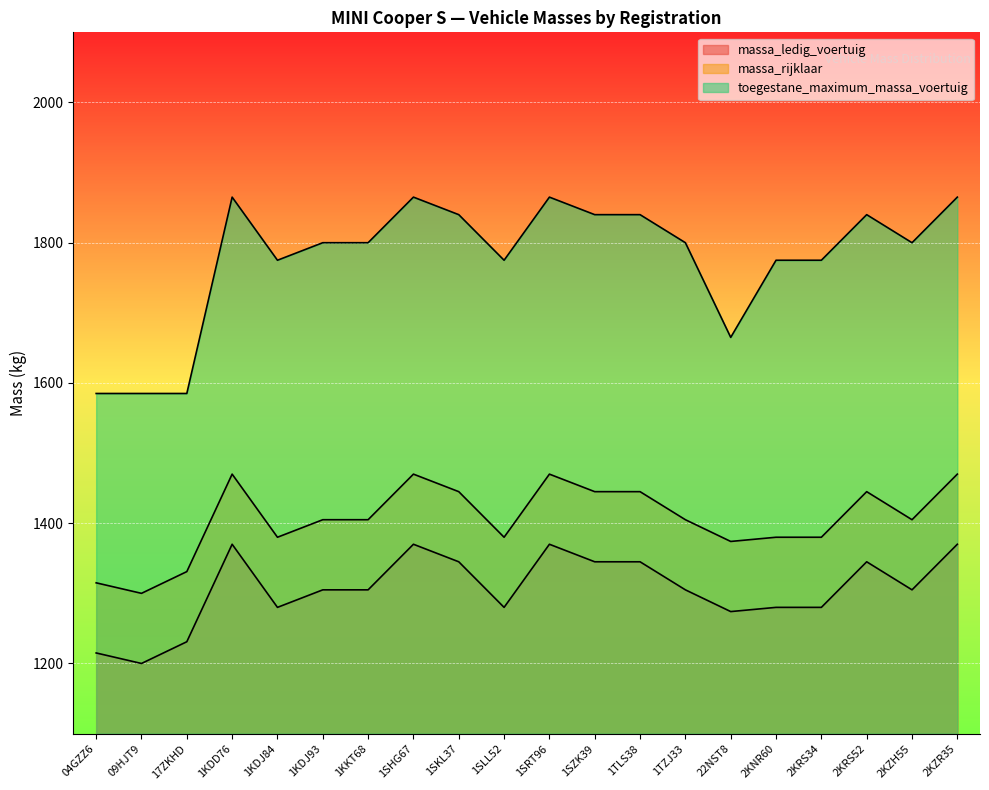

Reading right to left, list all the values displayed in this chart.

massa_ledig_voertuig: 2KZR35=1370	2KZH55=1305	2KRS52=1345	2KRS34=1280	2KNR60=1280	22NST8=1274	1TZJ33=1305	1TLS38=1345	1SZK39=1345	1SRT96=1370	1SLL52=1280	1SKL37=1345	1SHG67=1370	1KKT68=1305	1KDJ93=1305	1KDJ84=1280	1KDD76=1370	17ZKHD=1231	09HJT9=1200	04GZZ6=1215
massa_rijklaar: 2KZR35=1470	2KZH55=1405	2KRS52=1445	2KRS34=1380	2KNR60=1380	22NST8=1374	1TZJ33=1405	1TLS38=1445	1SZK39=1445	1SRT96=1470	1SLL52=1380	1SKL37=1445	1SHG67=1470	1KKT68=1405	1KDJ93=1405	1KDJ84=1380	1KDD76=1470	17ZKHD=1331	09HJT9=1300	04GZZ6=1315
toegestane_maximum_massa_voertuig: 2KZR35=1865	2KZH55=1800	2KRS52=1840	2KRS34=1775	2KNR60=1775	22NST8=1665	1TZJ33=1800	1TLS38=1840	1SZK39=1840	1SRT96=1865	1SLL52=1775	1SKL37=1840	1SHG67=1865	1KKT68=1800	1KDJ93=1800	1KDJ84=1775	1KDD76=1865	17ZKHD=1585	09HJT9=1585	04GZZ6=1585